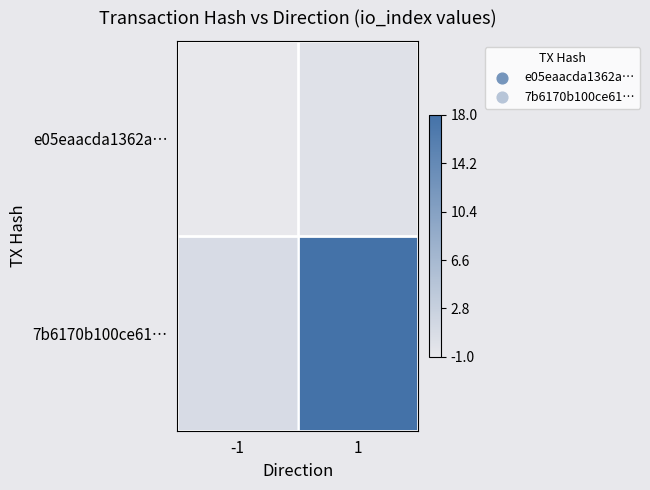

List the series in order of their peak value, highest first.

7b6170b100ce61…, e05eaacda1362a…